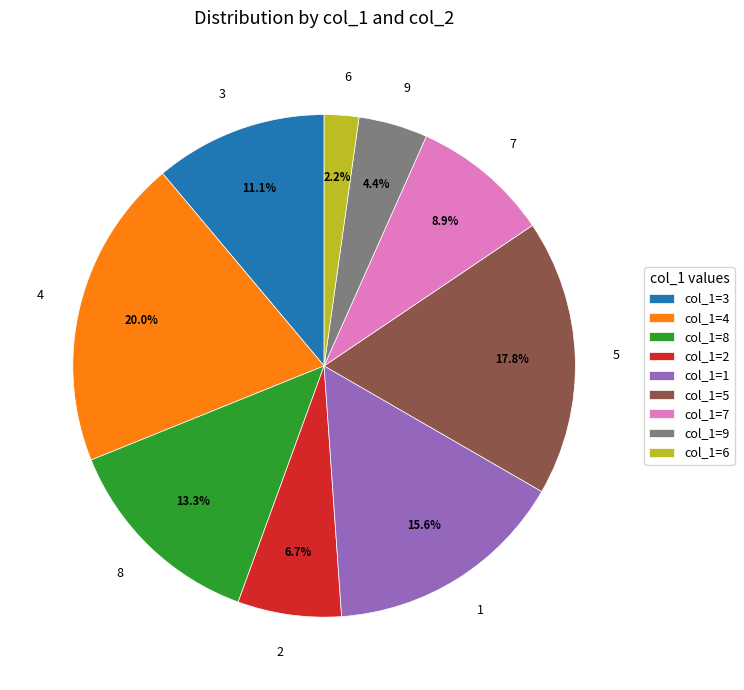

Rank the categories by value from lowest to highest.

6, 9, 2, 7, 3, 8, 1, 5, 4